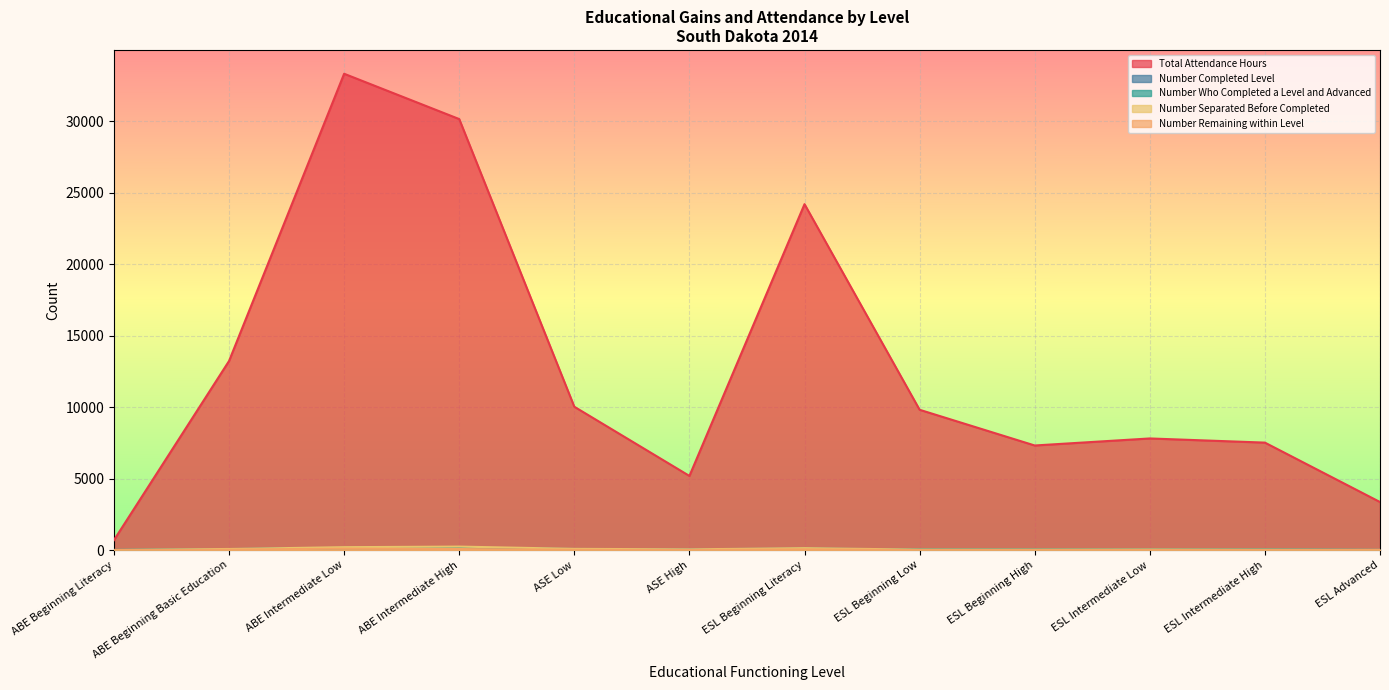

True or false: Number Completed Level and Number Remaining within Level intersect in this chart.

False